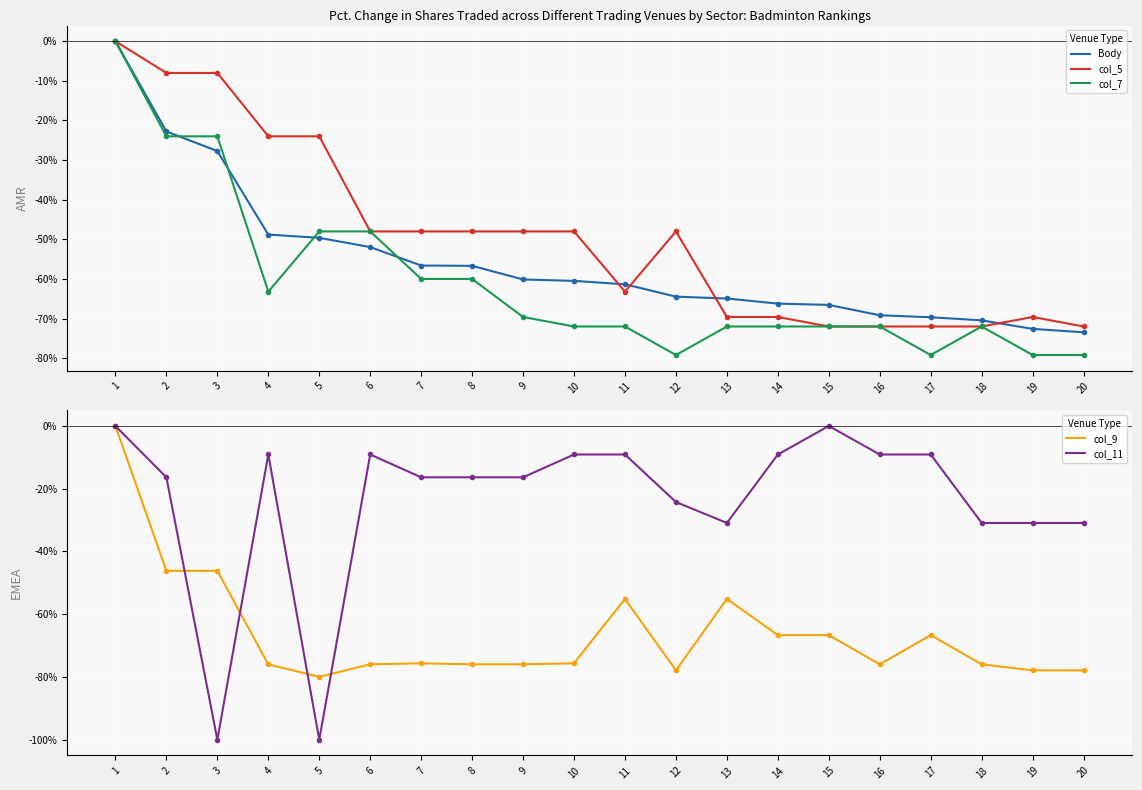

Is it true that col_11 equals -14.5 at 10?

False